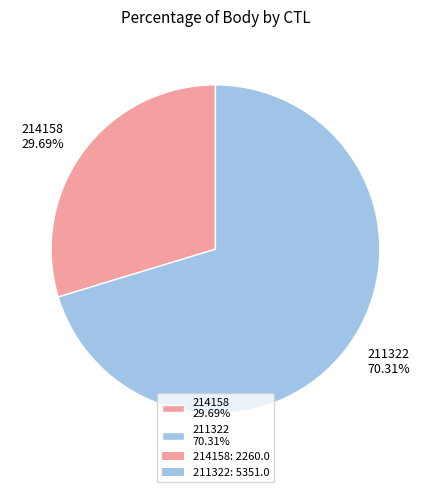

To the nearest percent, what is the difference between the largest and smallest slice percentages?

41%